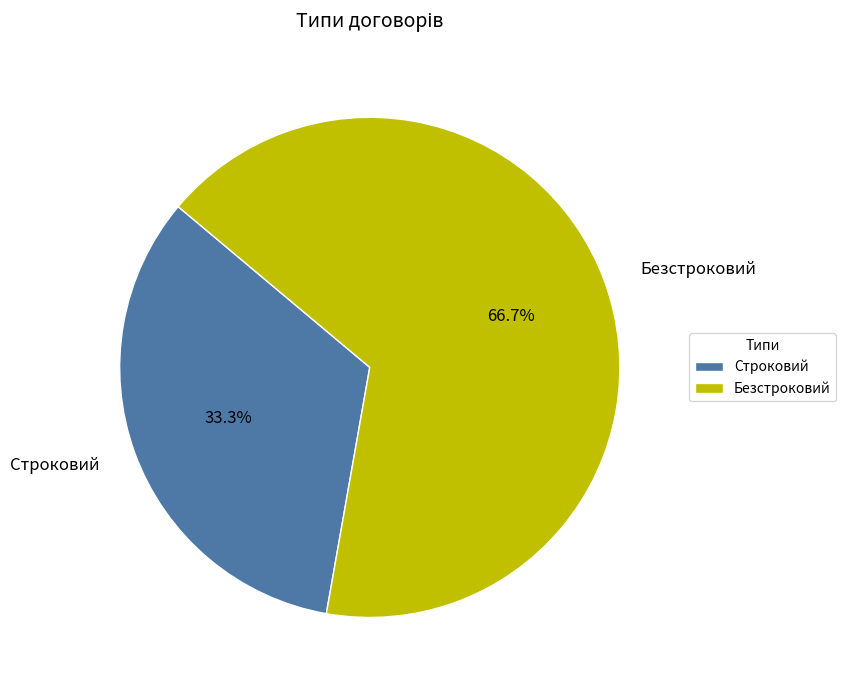

Is Безстроковий the majority of the pie?

Yes